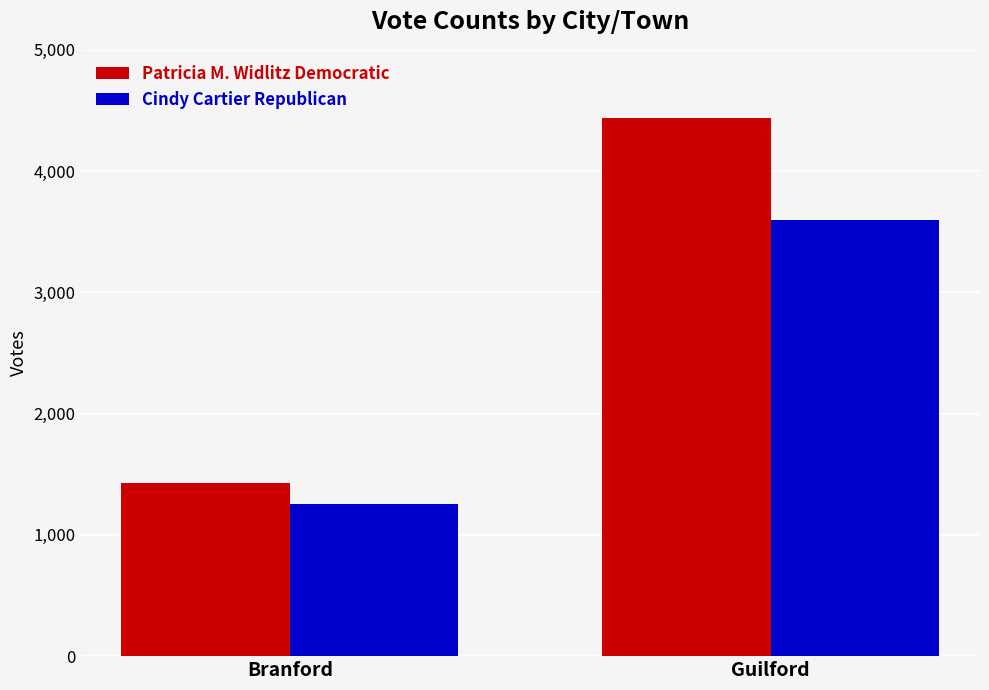

Does the chart contain stacked bars?

No